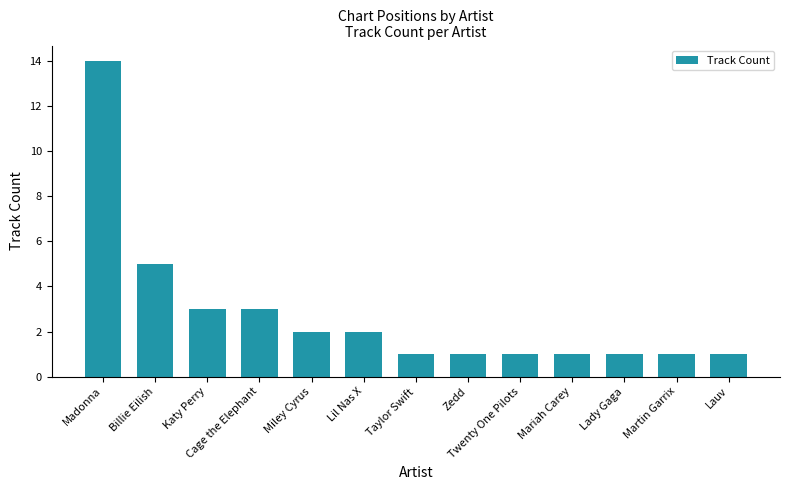

What is the label of the 5th bar from the right?

Twenty One Pilots